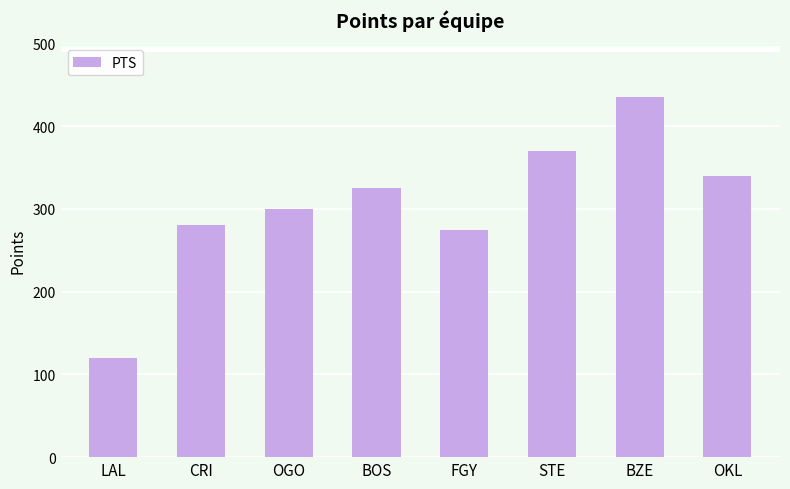

Count the number of categories in the chart.

8